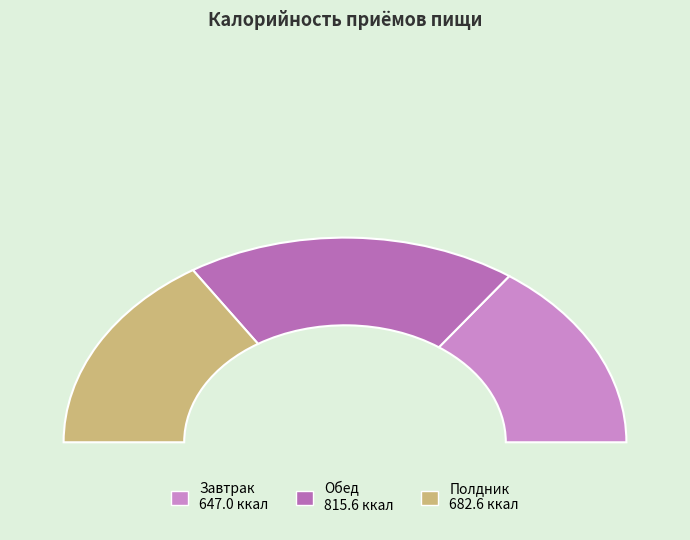

To the nearest percent, what is the average slice percentage?

33%